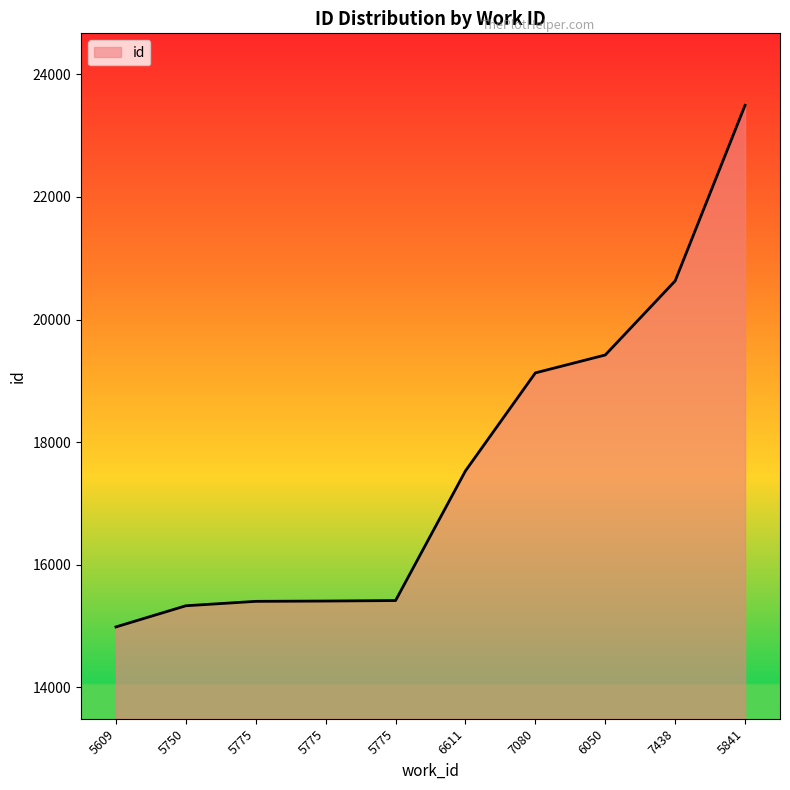

True or false: the data has more than 0 interior local peaks.

False